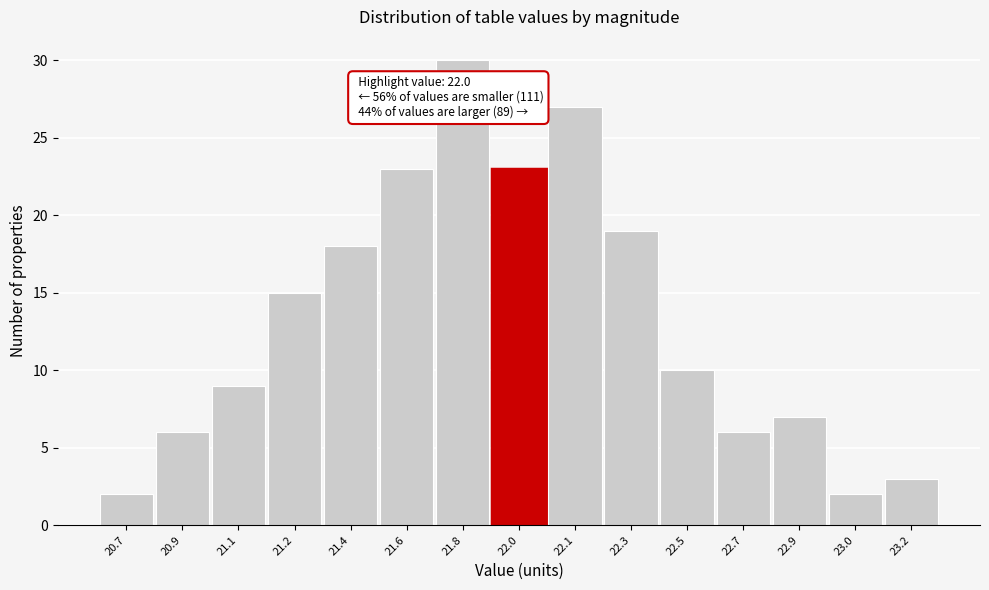

Reading left to right, extract all data points from this chart.

2	6	9	15	18	23	30	23	27	19	10	6	7	2	3